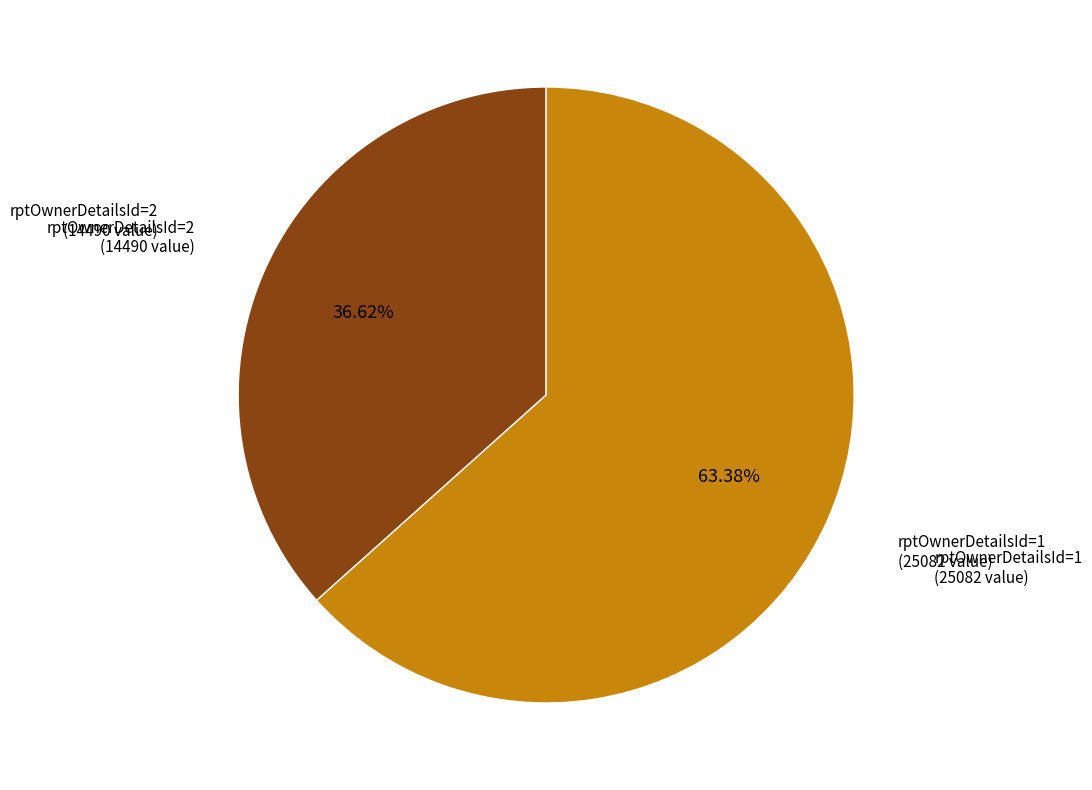

Does rptOwnerDetailsId=1 (25082 value) account for over 50% of the chart?

Yes